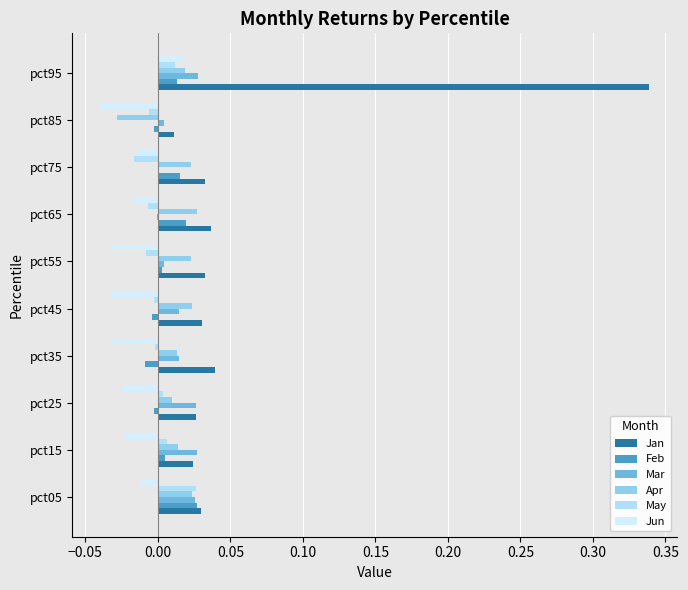

At which category is the sum across all series the highest?

pct95